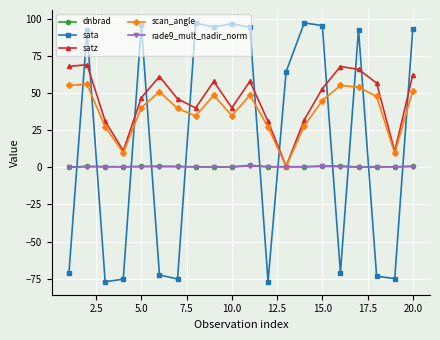

How many lines are shown in the chart?

5